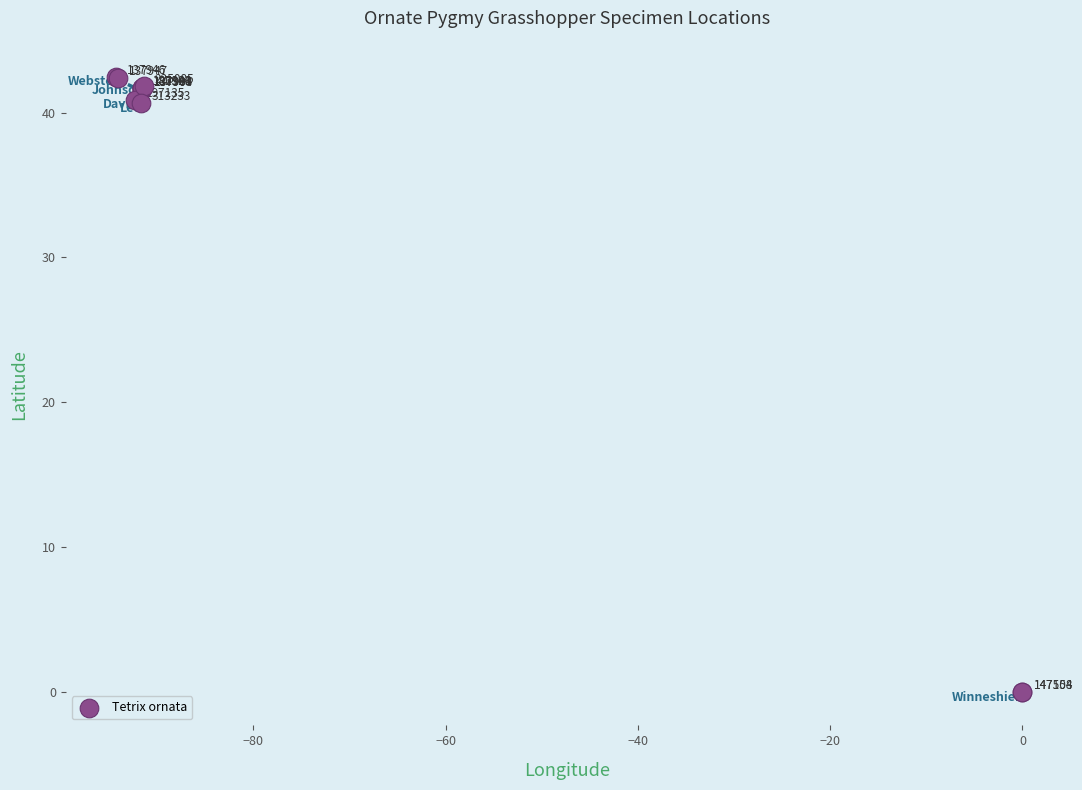

What Y value in the scatter plot is closest to 21?

40.6